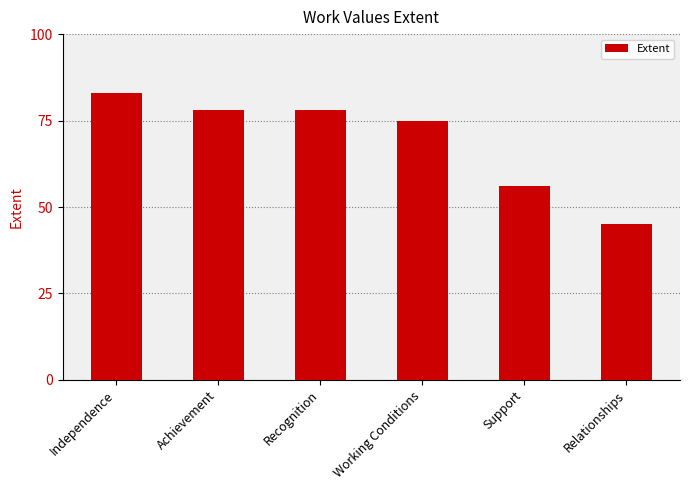

What is the maximum value shown in the chart?

83